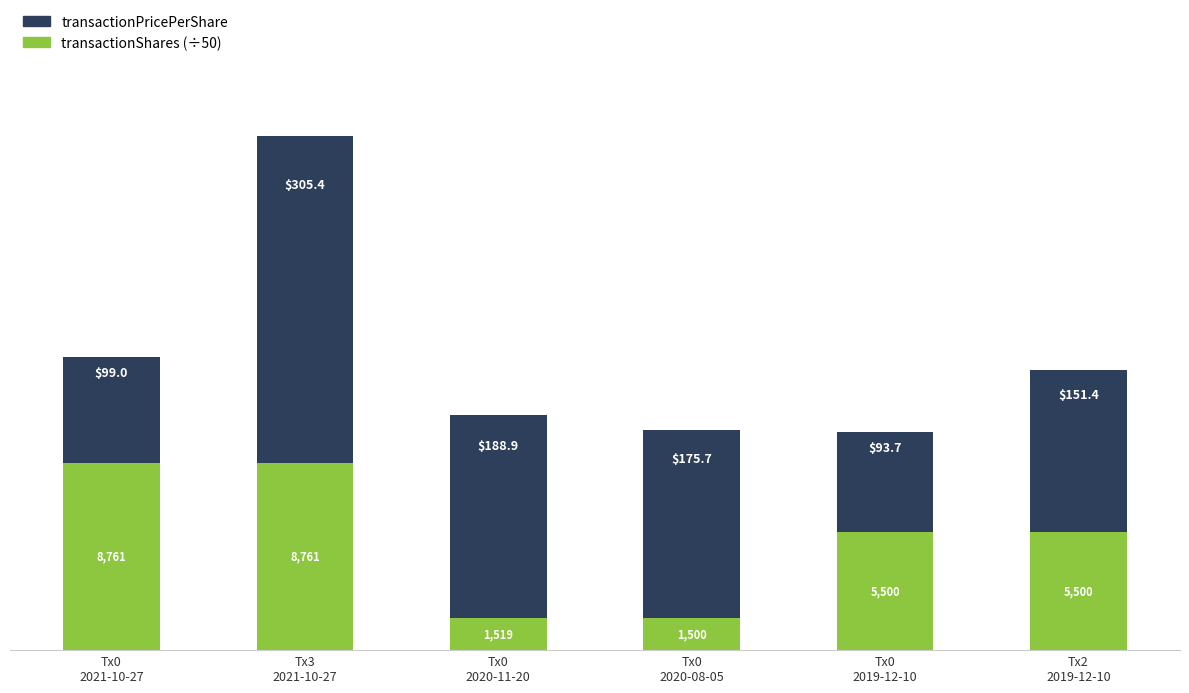

Reading right to left, list the values for the transactionShares (÷50) series.

110.0	110.0	30.0	30.4	175.2	175.2